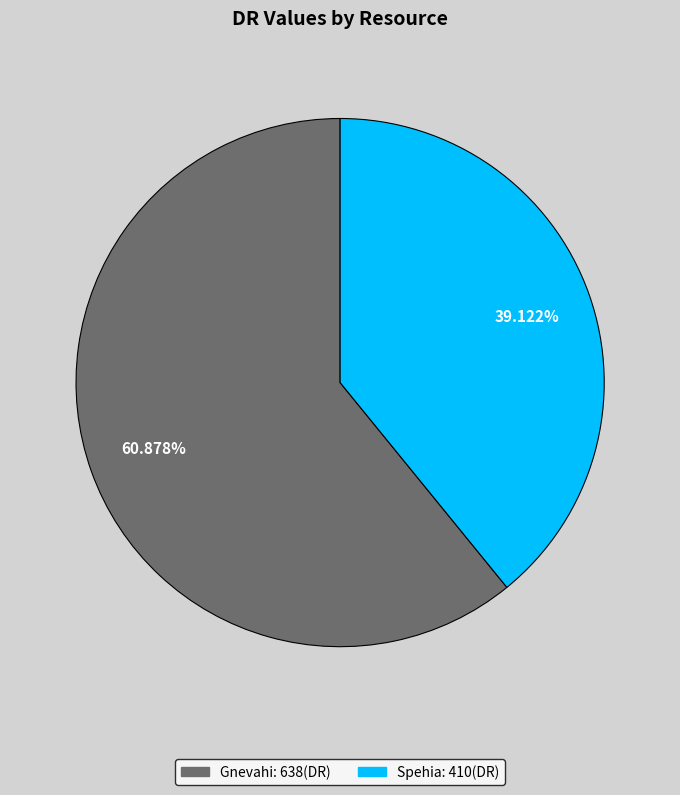

Count the number of slices in the pie.

2